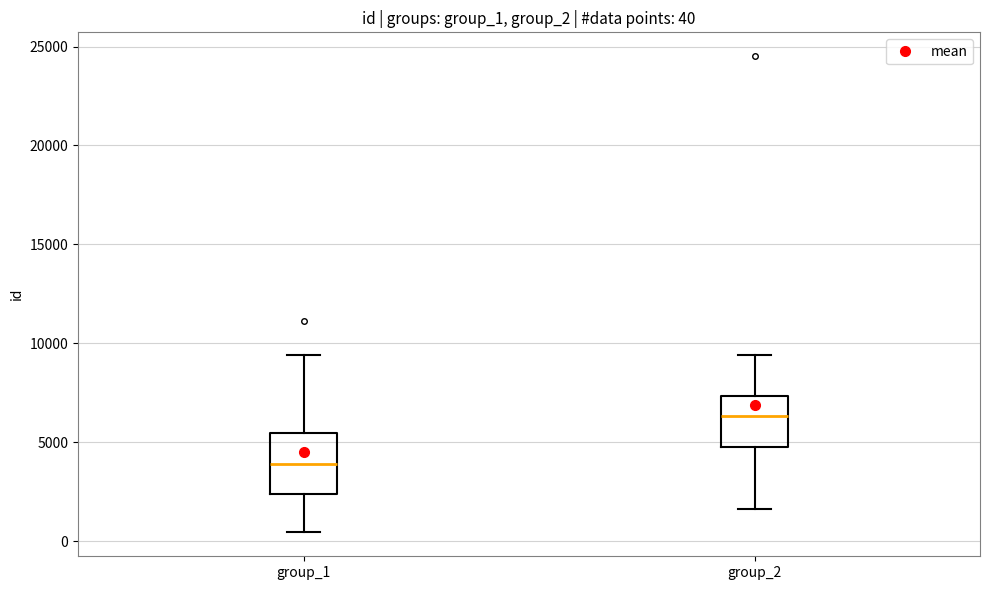

Which box has the highest median line?

group_2